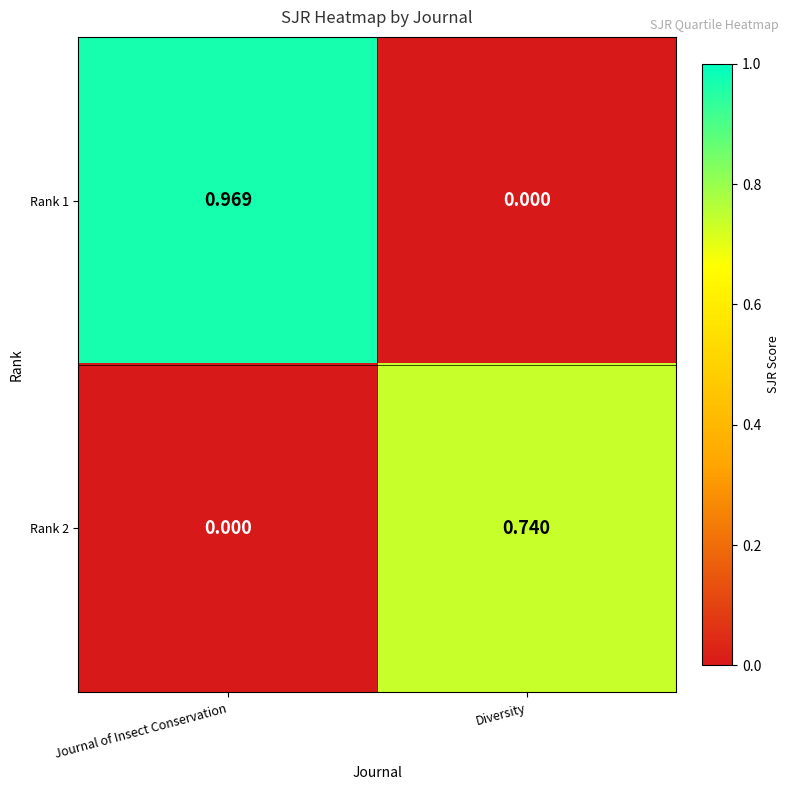

Which series has the widest spread of values?

Rank 1